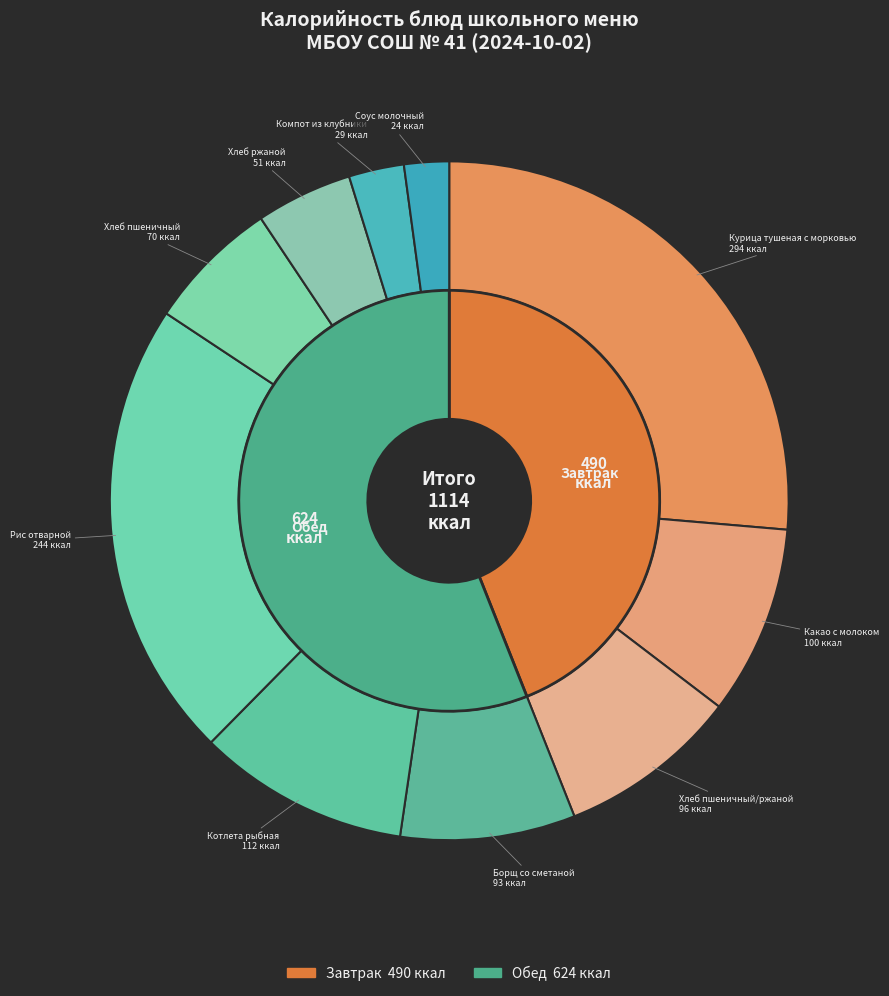

The Хлеб пшеничный/ржаной (хлеб) slice represents 19% of the pie. True or false?

False